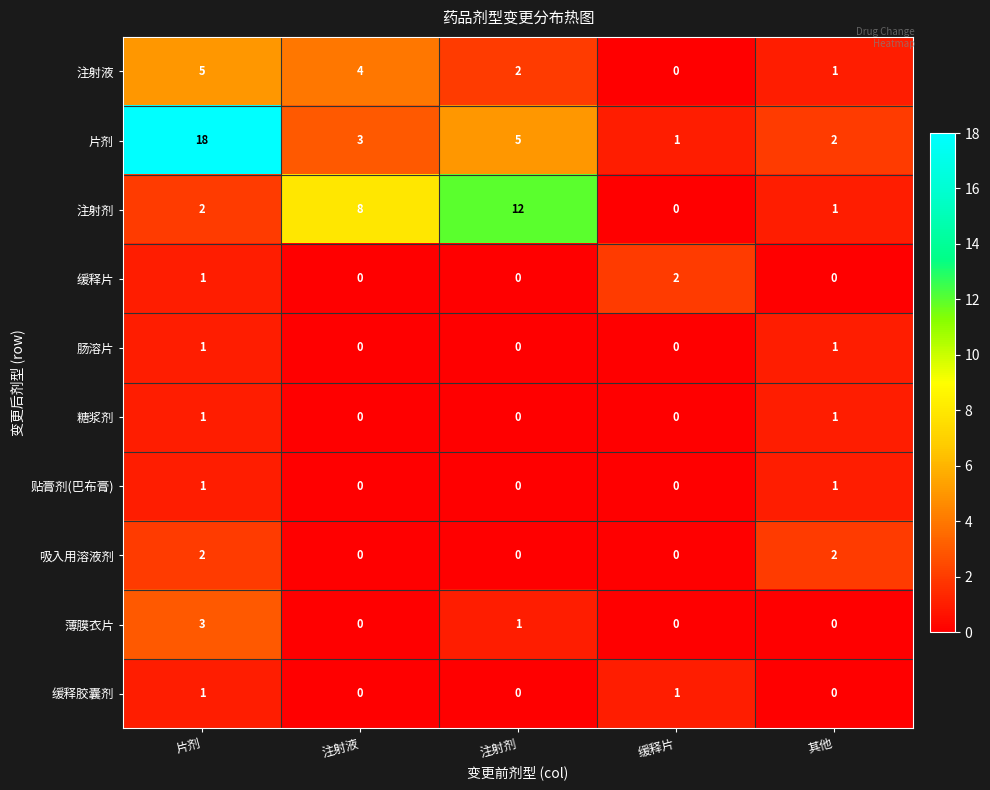

Rank the categories by 注射液 value from highest to lowest.

片剂, 注射液, 注射剂, 其他, 缓释片